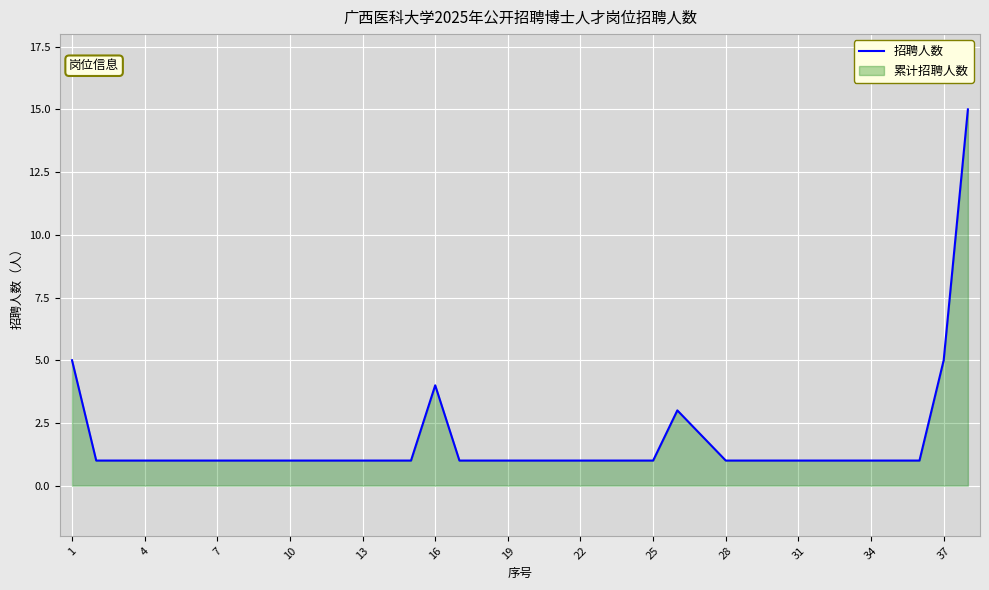

What is the sum of the values at 16 and 28?

5